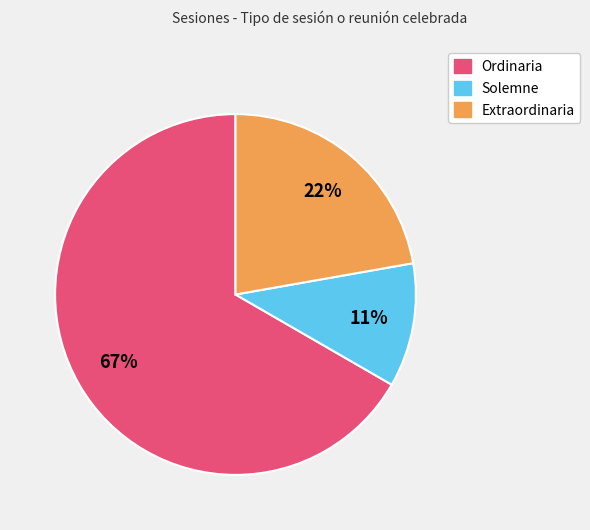

How many slices are in this pie chart?

3